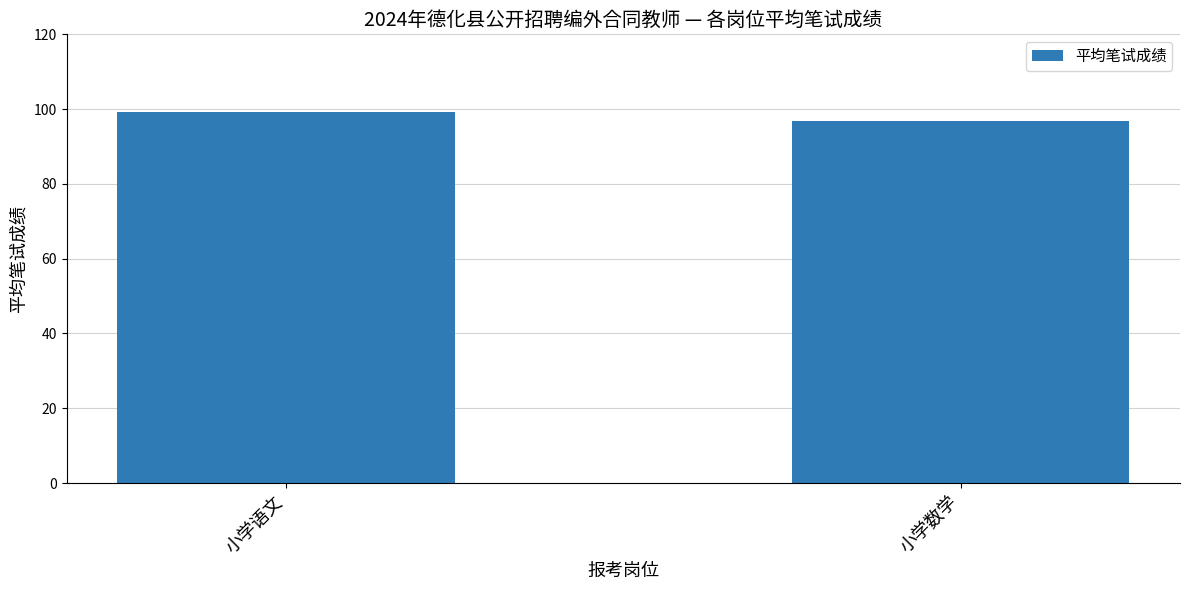

How many bars are there in total?

2